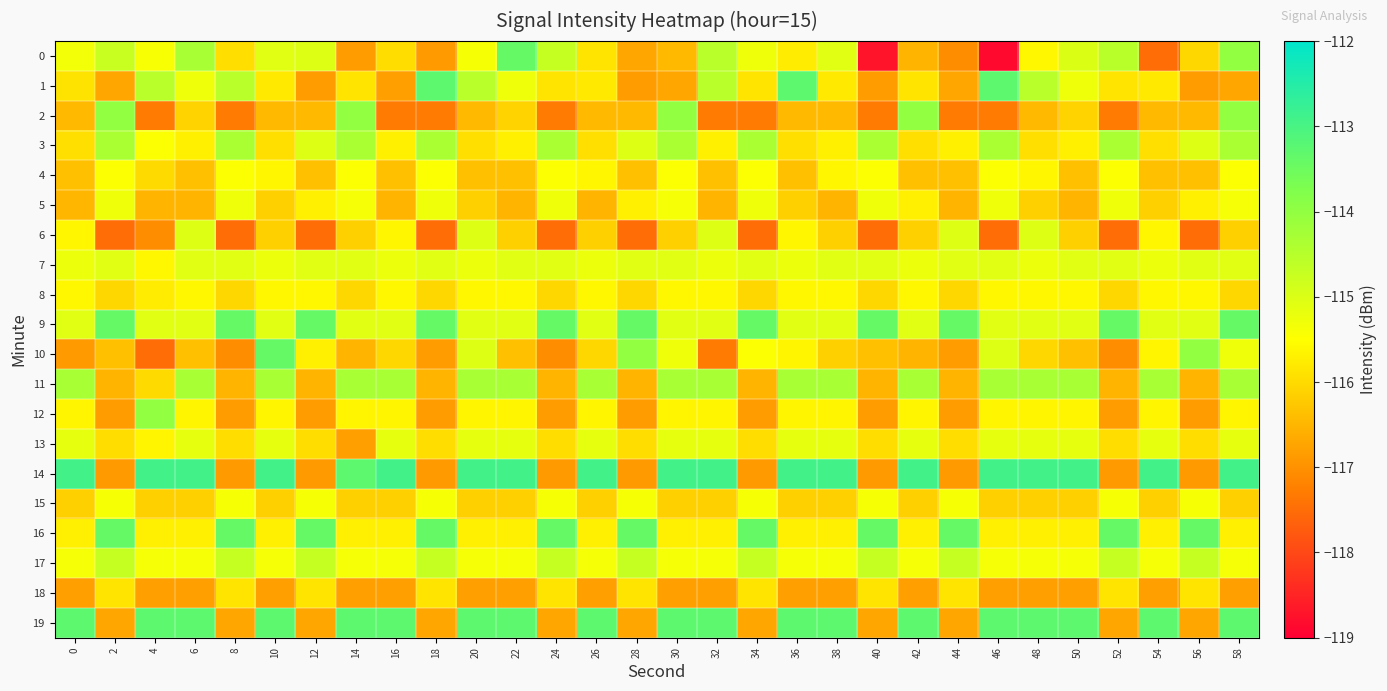

Count the number of categories in the chart.

30